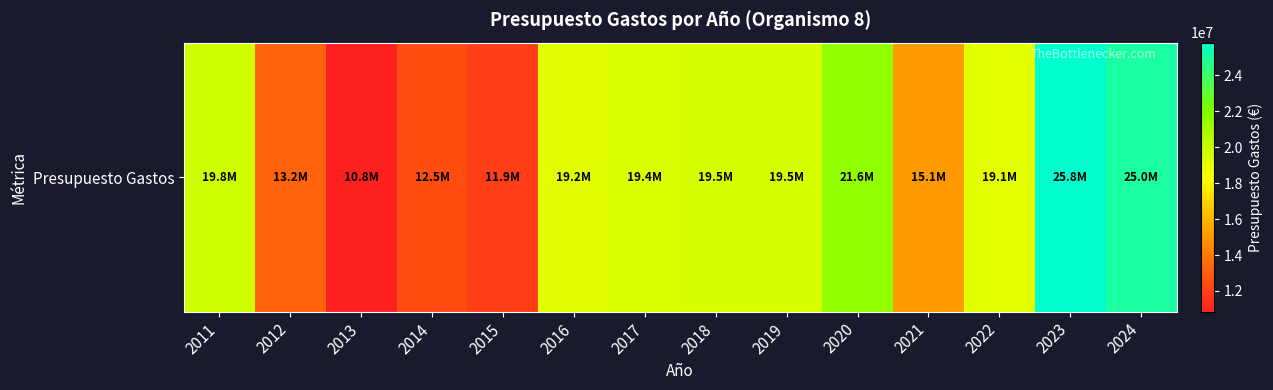

What is the difference between the maximum and minimum values?

14963900